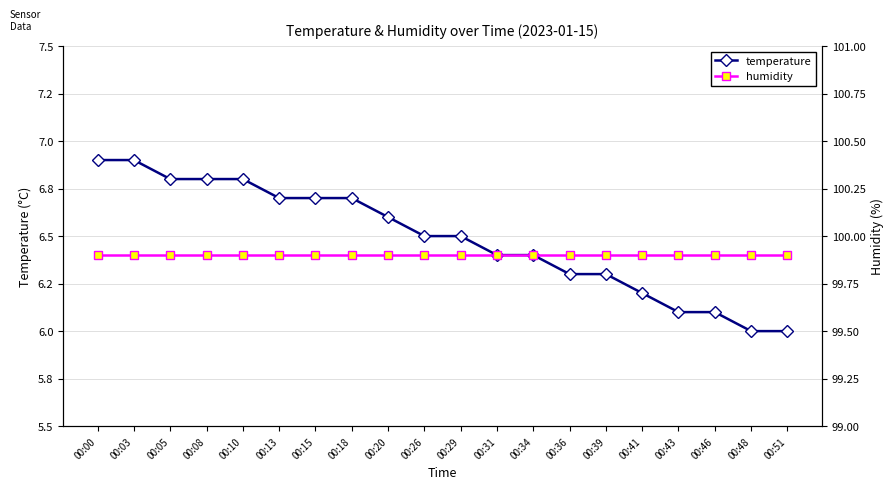

Which label corresponds to the smallest value in the chart?

00:48